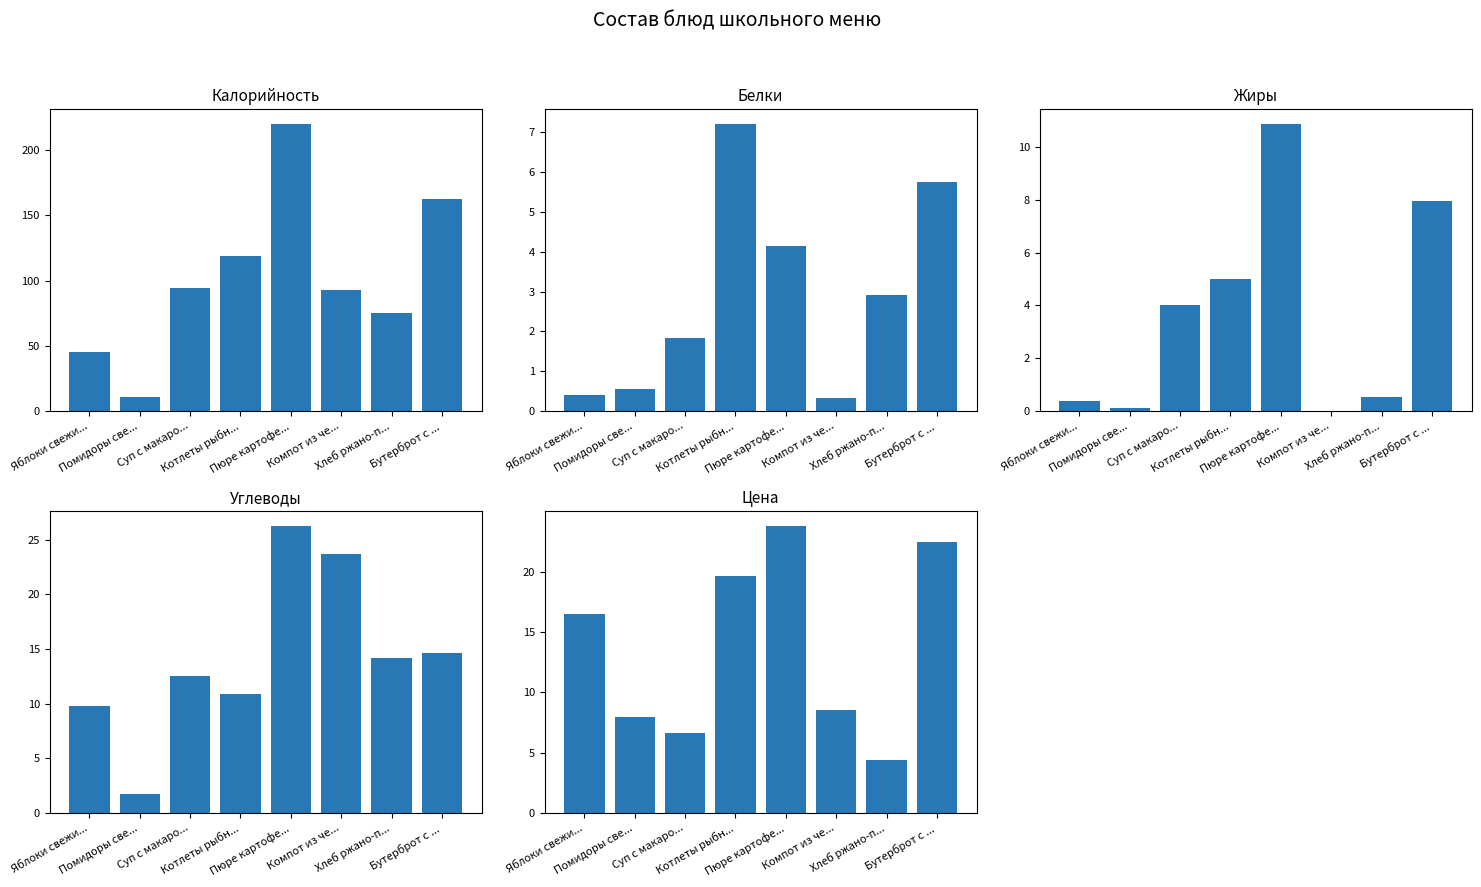

At how many categories does at least one series exceed 182?

1